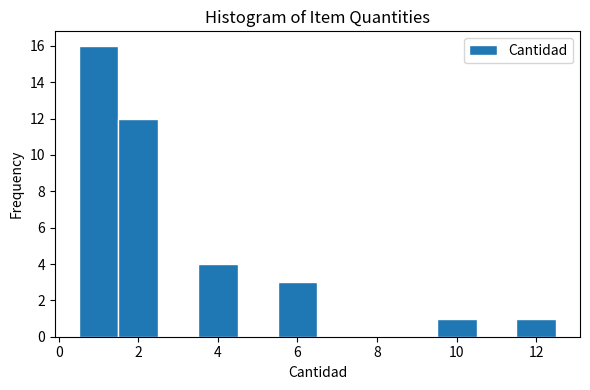

What is the height of the bar covering 1.5 to 2.5 on the x-axis? Neither the bar edges nor the heights are printed on the chart, so give them approximately, as read against the axes.

12